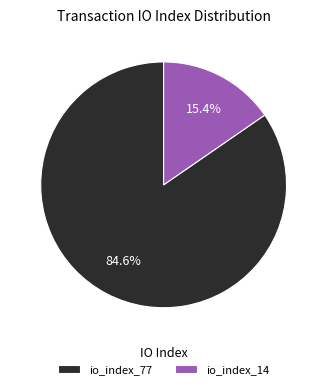

Between io_index_14 and io_index_77, which is larger?

io_index_77